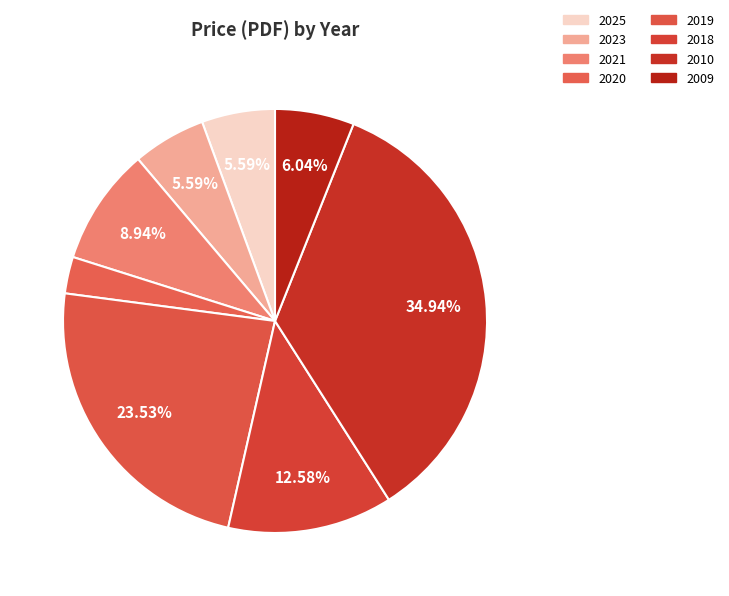

How many slices are in this pie chart?

8